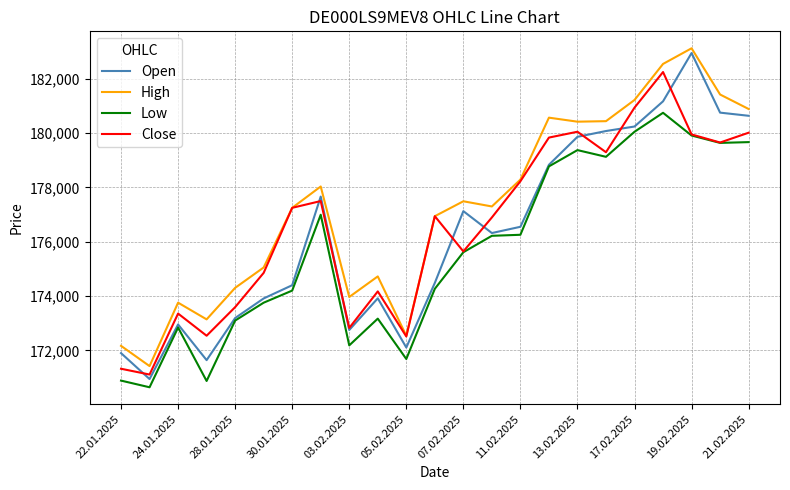

What is the average value of the High series?

177259